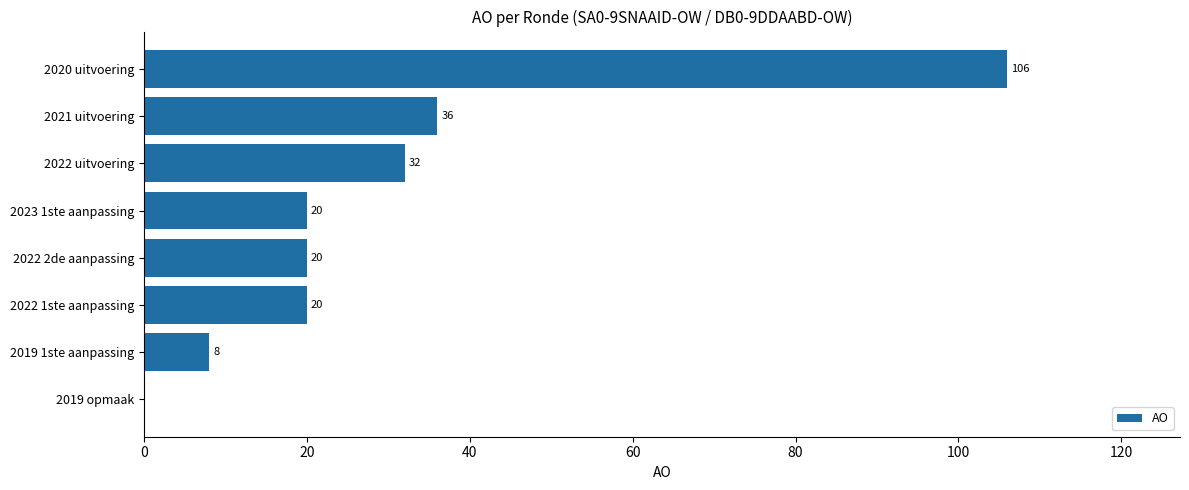

What is the sum of the values at 2020 uitvoering and 2023 1ste aanpassing?

126